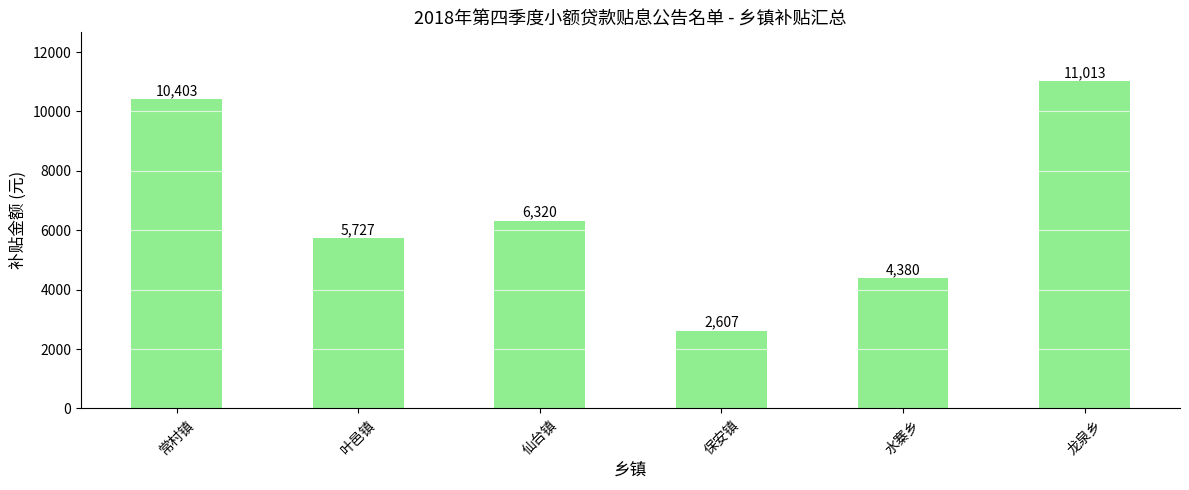

Rank the categories by value from lowest to highest.

保安镇, 水寨乡, 叶邑镇, 仙台镇, 常村镇, 龙泉乡